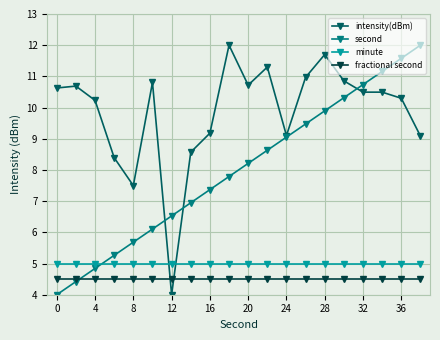

Which series has the largest total across all categories?

intensity(dBm)